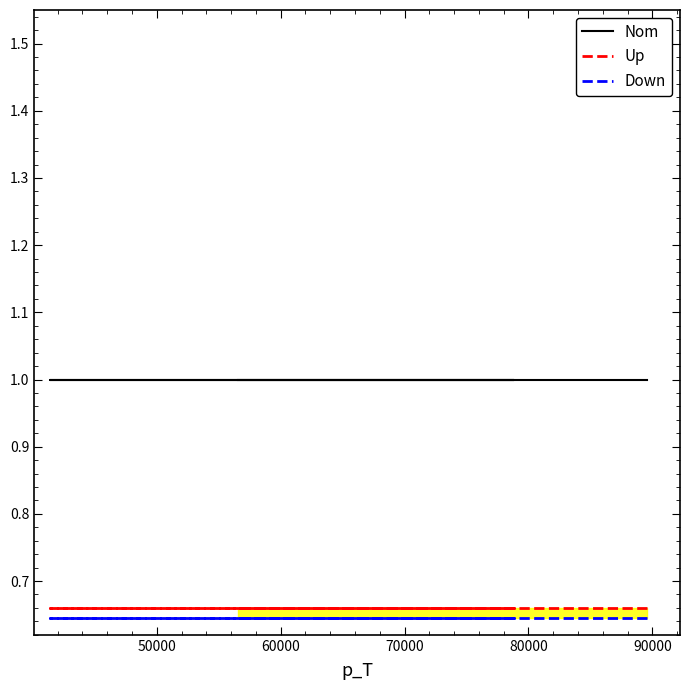

Reading right to left, what are all the values shown in this chart?

Nom: 1.0	1.0	1.0	1.0	1.0	1.0	1.0	1.0
Up: 0.7	0.7	0.7	0.7	0.7	0.7	0.7	0.7
Down: 0.6	0.6	0.6	0.6	0.6	0.6	0.6	0.6